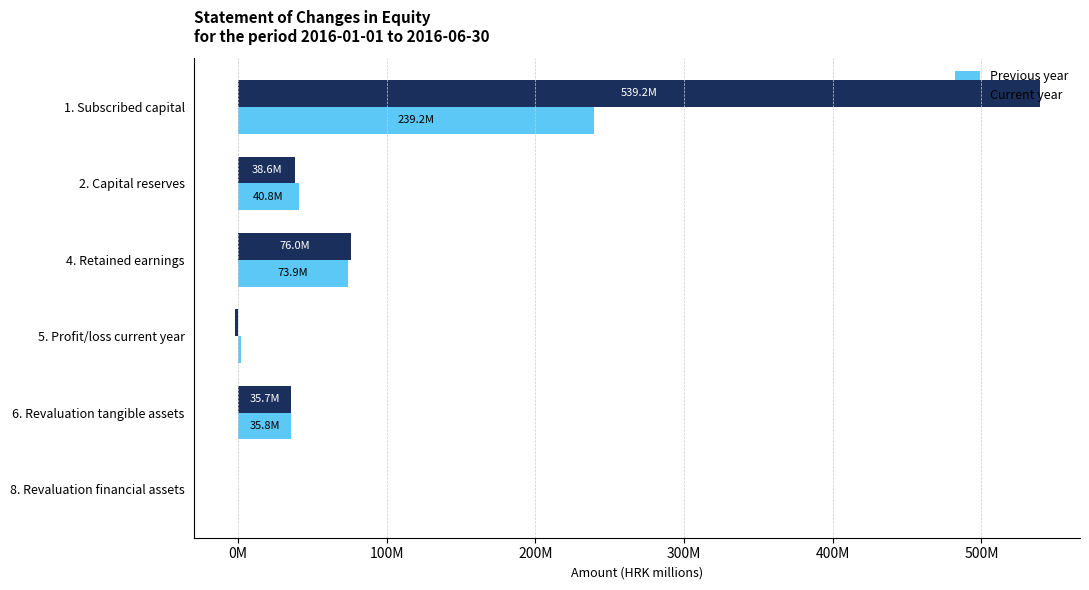

What are all the series names shown in the legend?

Previous year, Current year